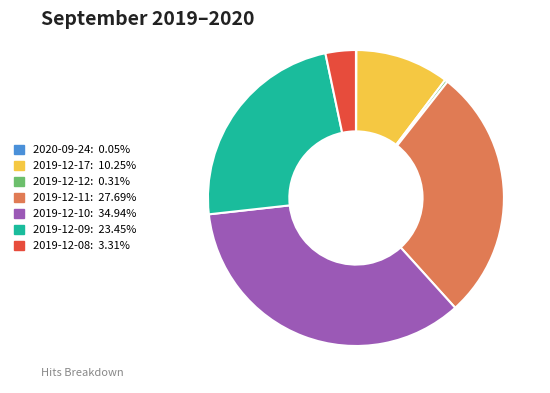

What is the ratio of the value at 2019-12-11: 27.69% to the value at 2019-12-10: 34.94%?

0.8